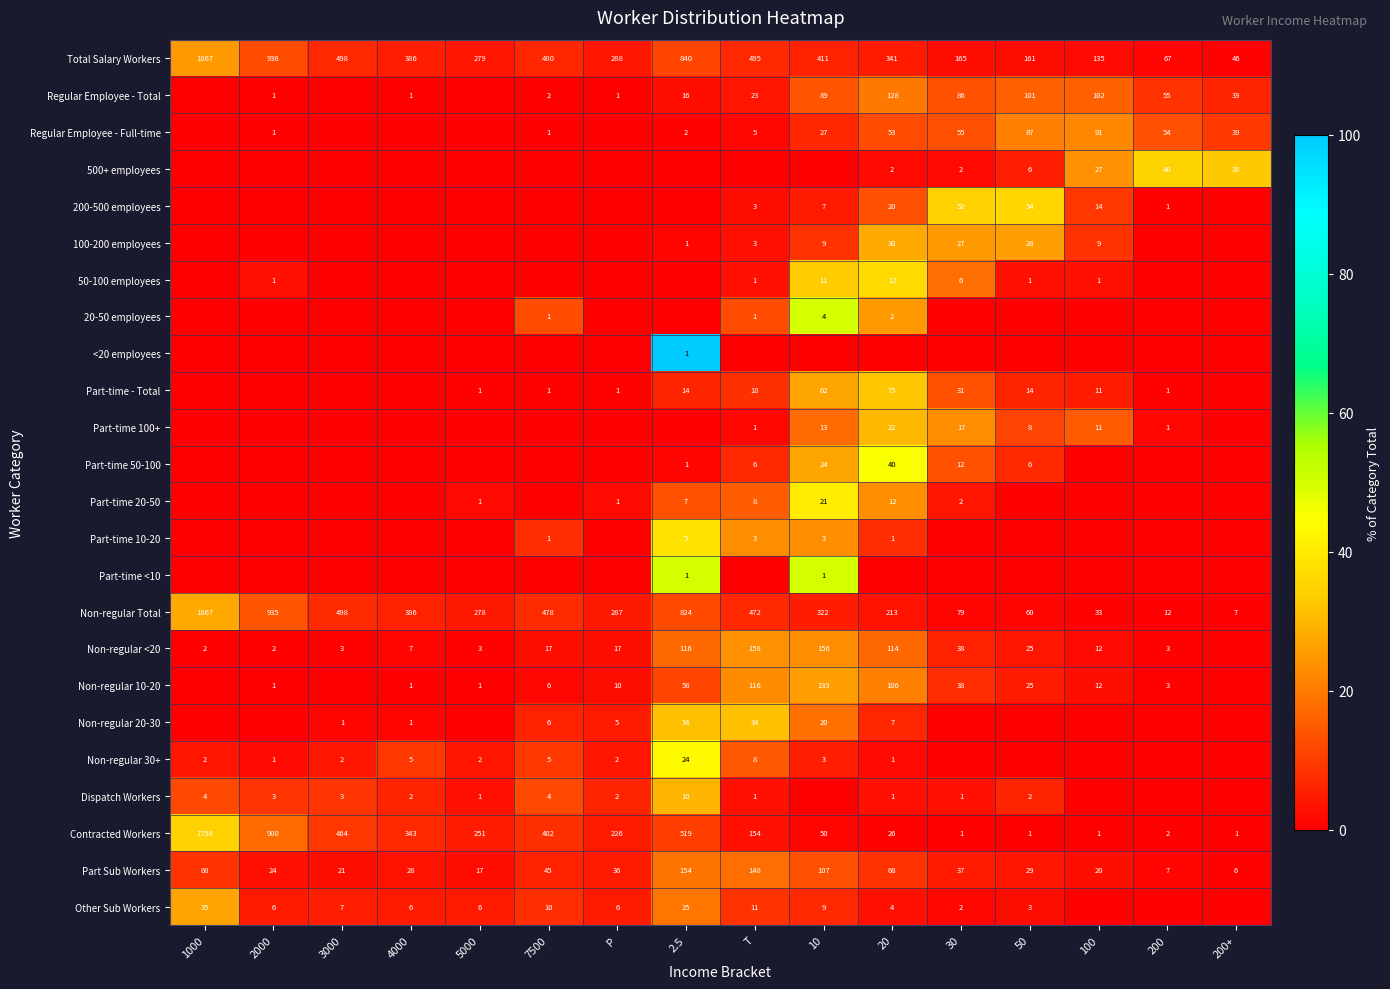

Is it true that Contracted Workers equals 583 at 4000?

False